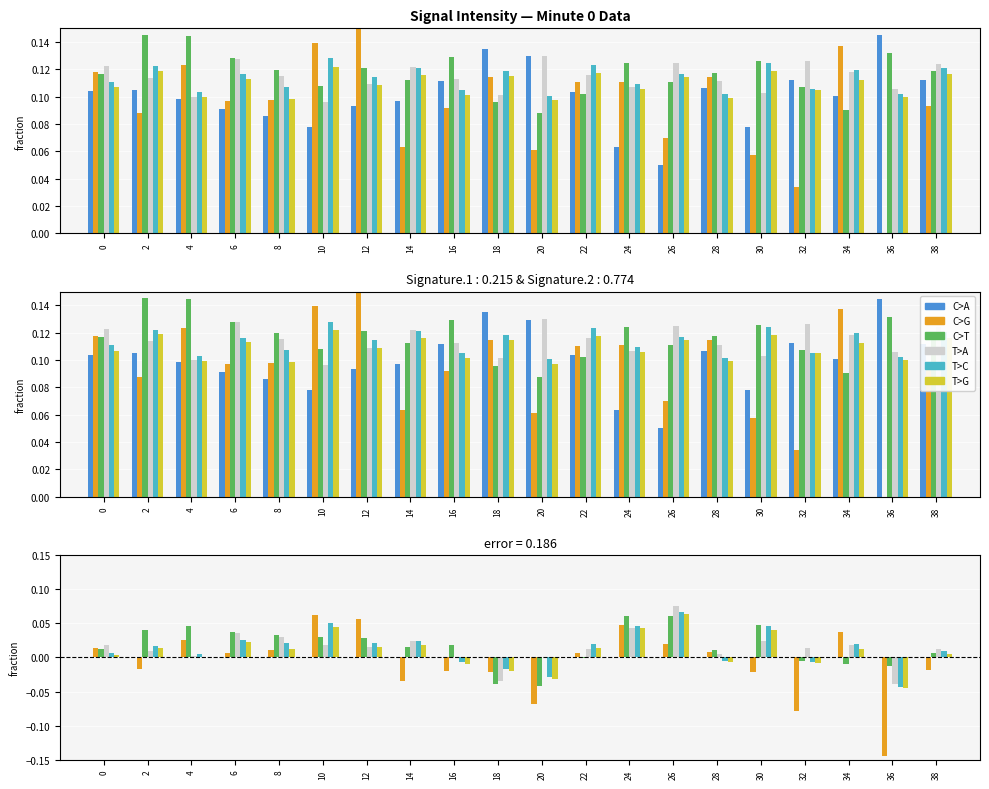

Is the value of T>G at 10 greater than the value of T>C at 10?

No